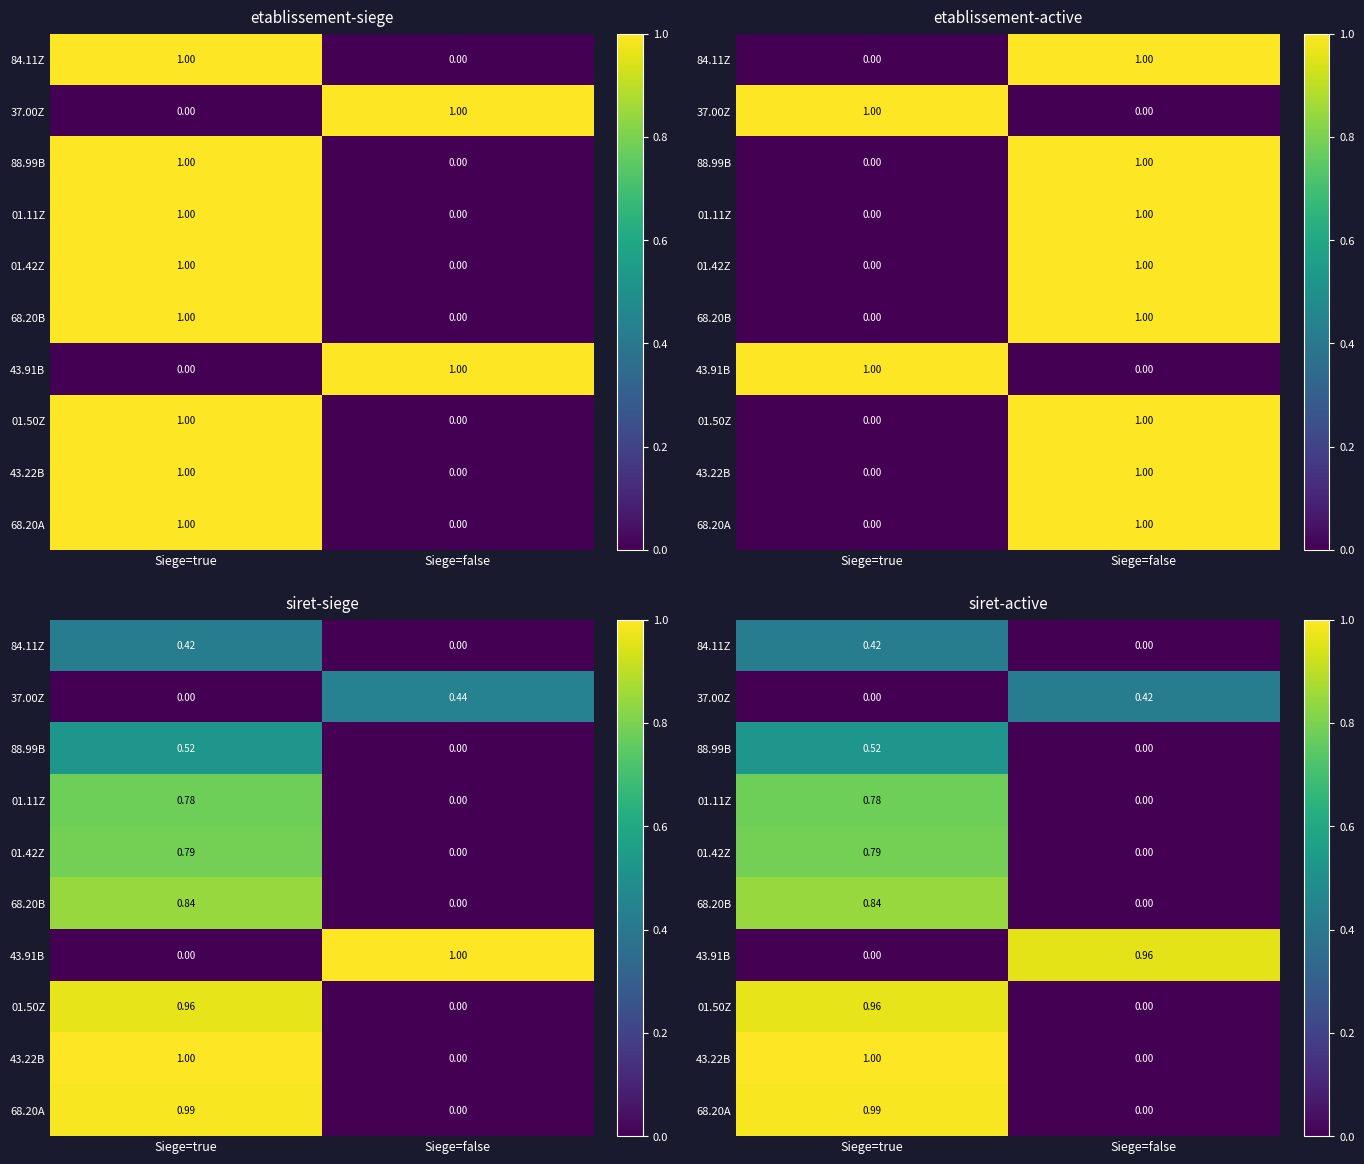

What is the spread (max minus min) of values at Siege=true?

1.0